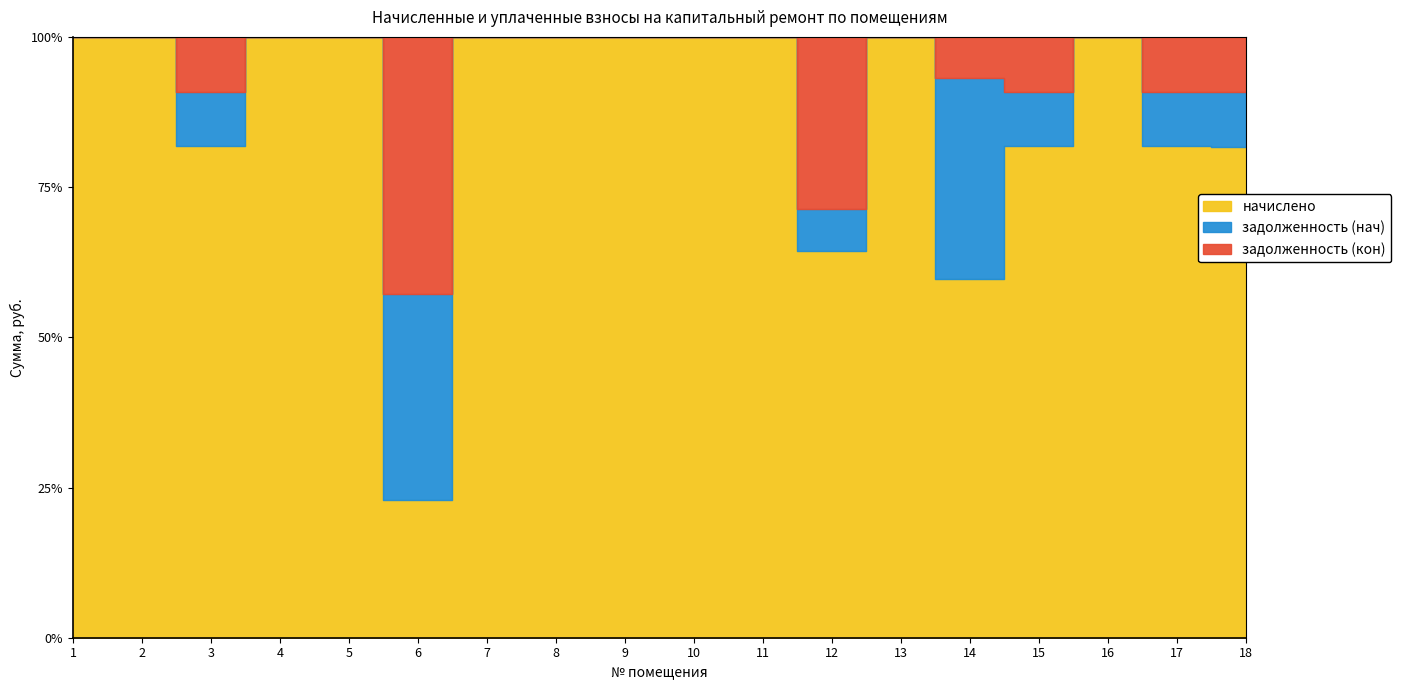

True or false: задолженность (нач) and задолженность (кон) cross at least once.

False